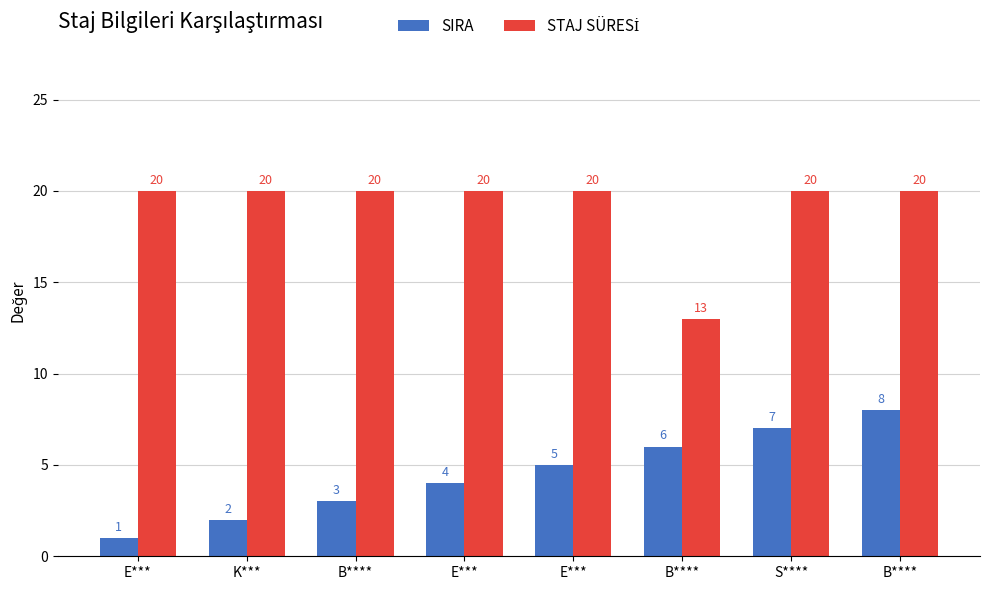

How many bars are there in total?

16